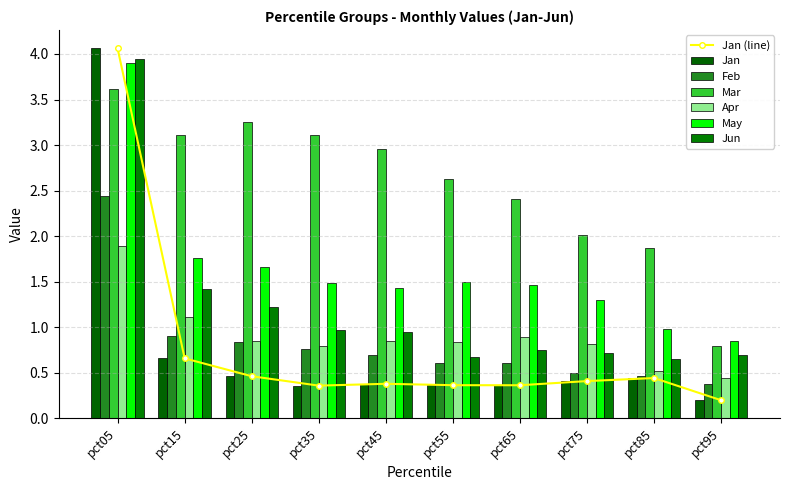

Does the chart contain any negative values?

No